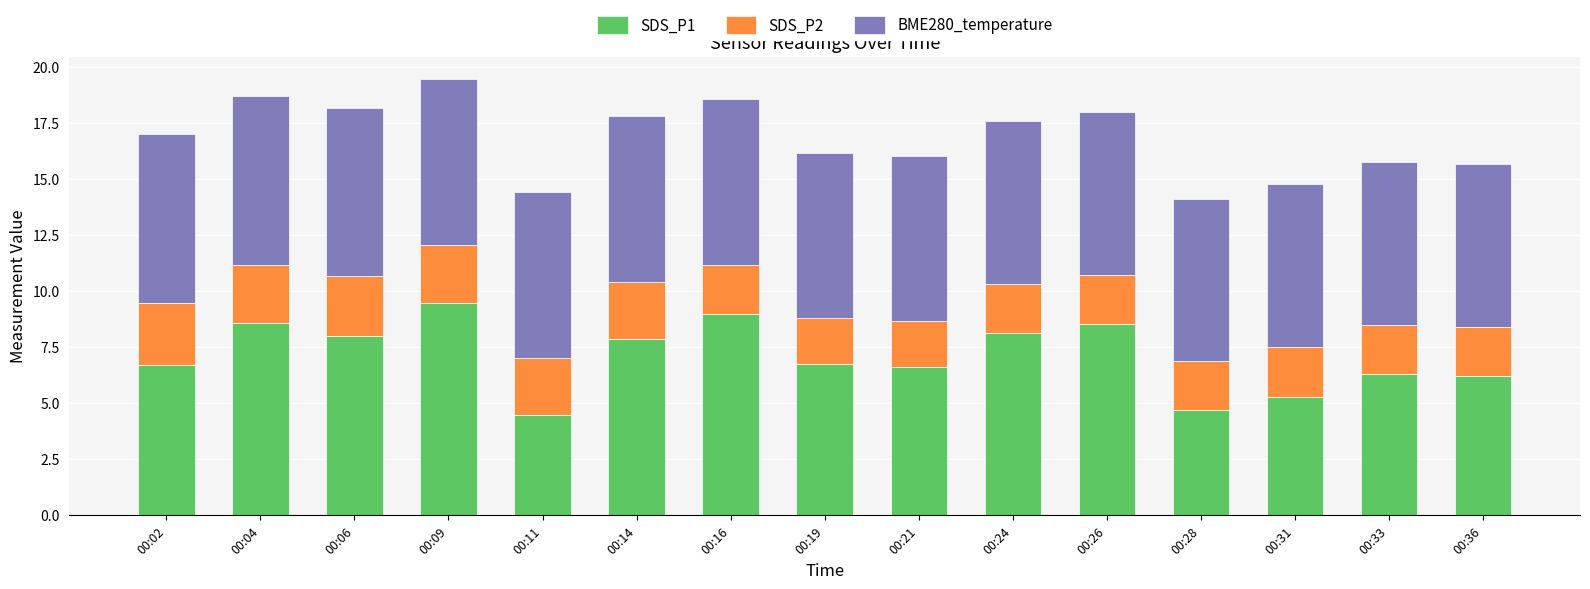

Does the chart contain any negative values?

No